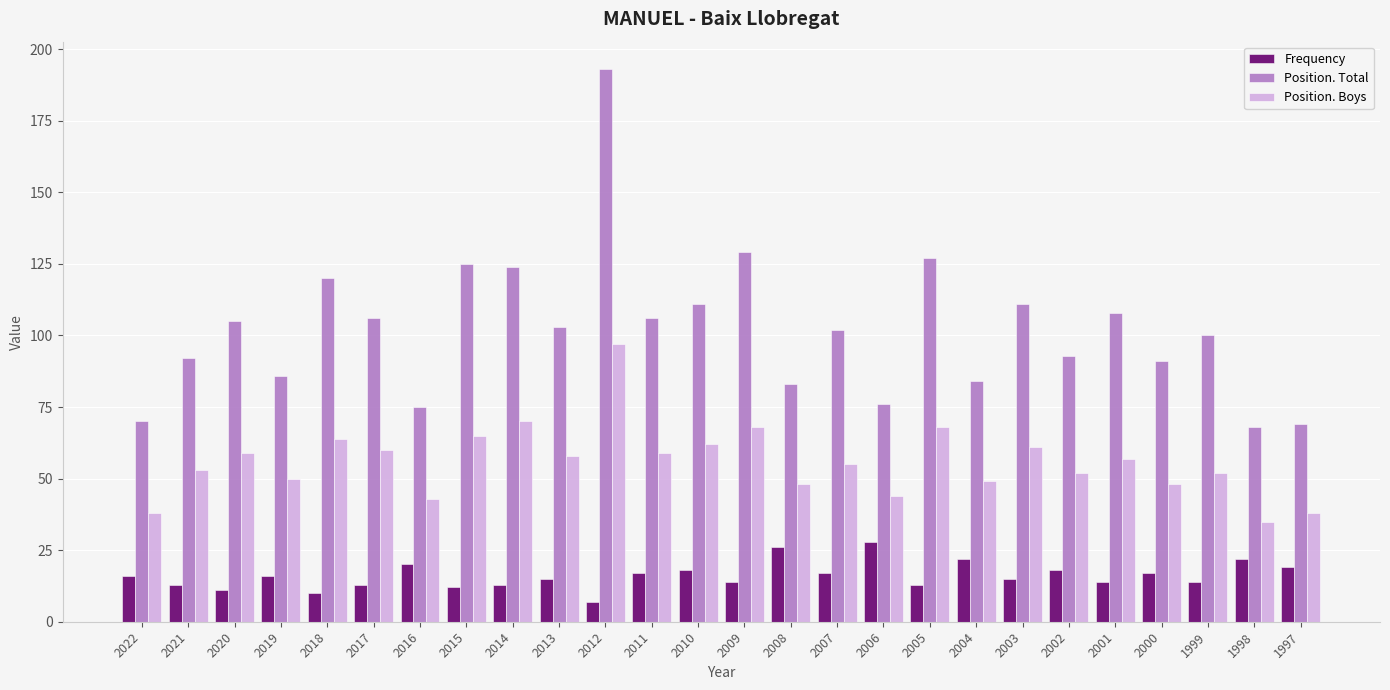

Which series has the largest range (max minus min)?

Position. Total